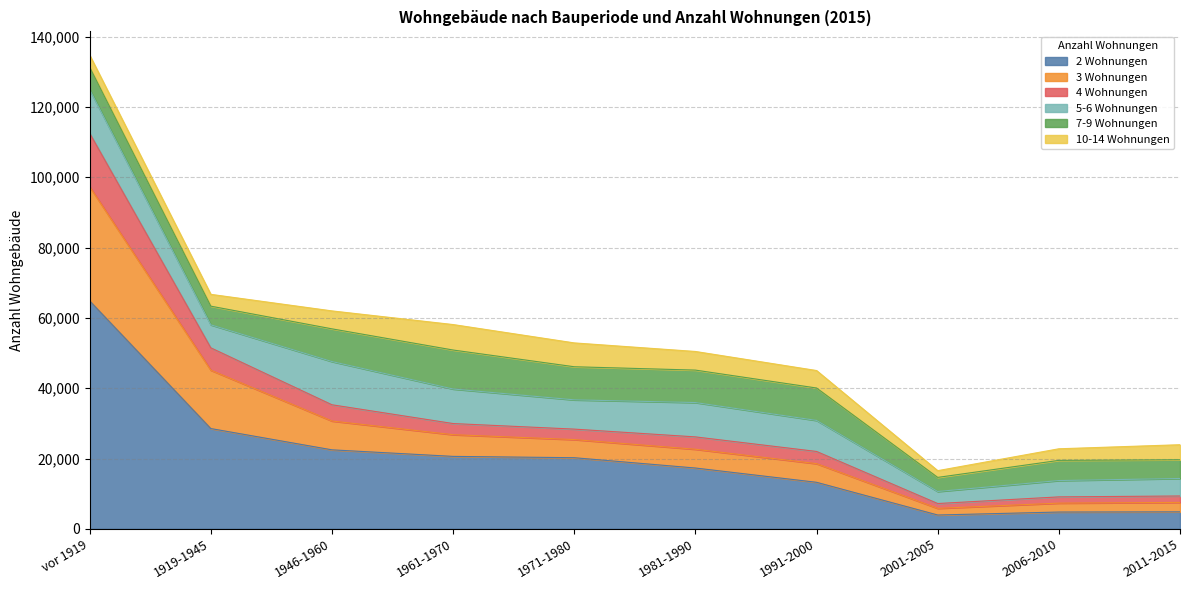

What is the label of the 5th point from the right?

1981-1990